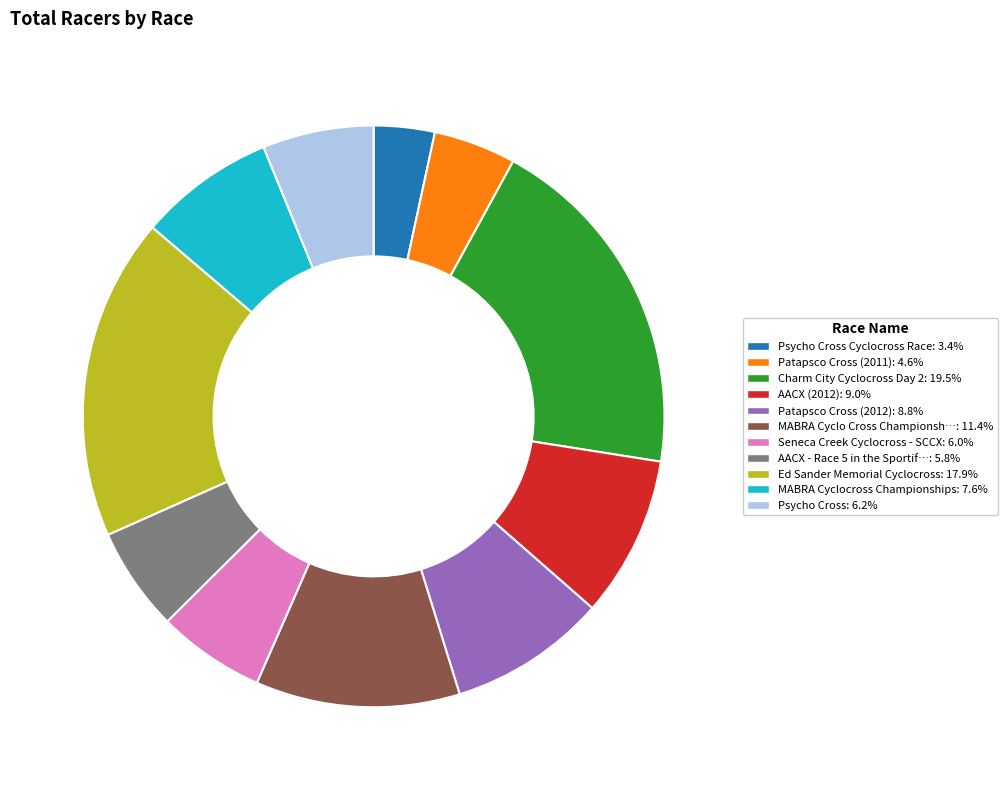

Does any single category account for the majority?

No